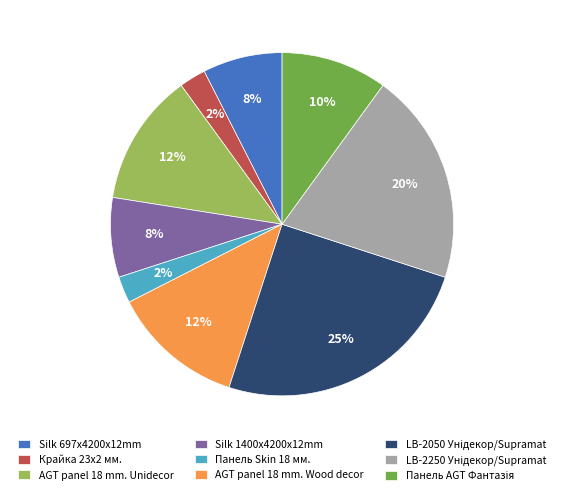

Is it true that Silk 697x4200x12mm is 8% of the pie?

True